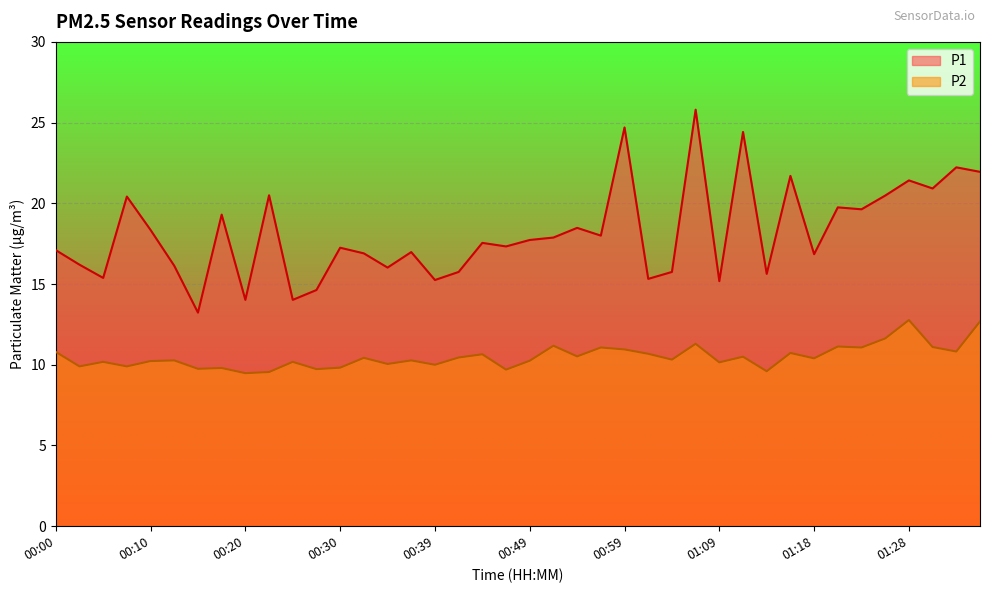

What are all the series names shown in the legend?

P1, P2